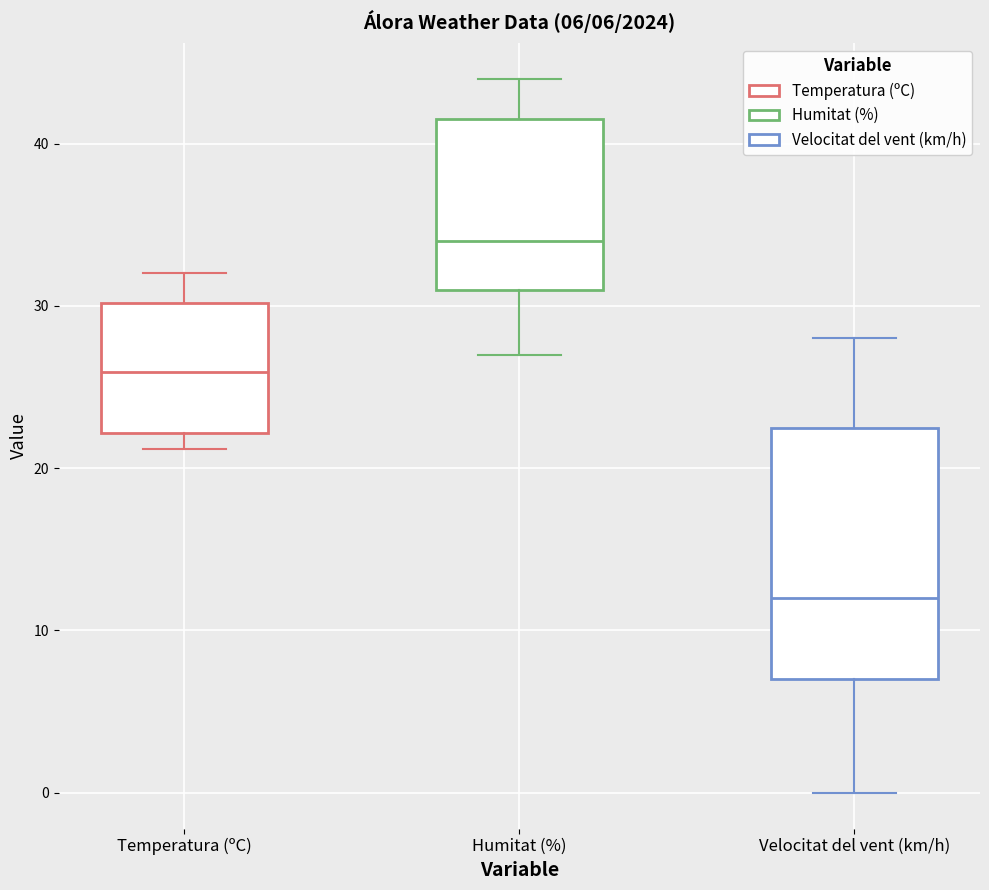

Which box is the tallest, from its lower edge to its upper edge?

Velocitat del vent (km/h)